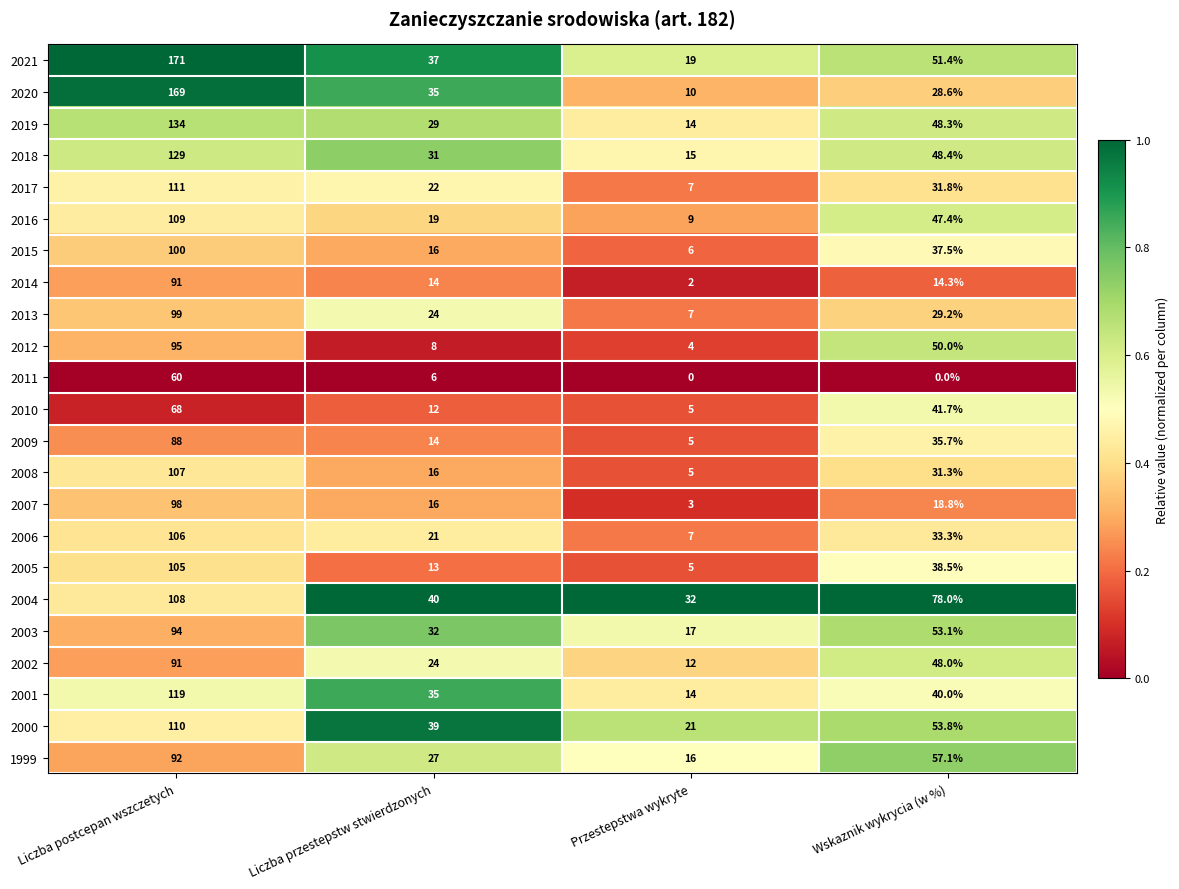

Which series has the widest spread of values?

2020